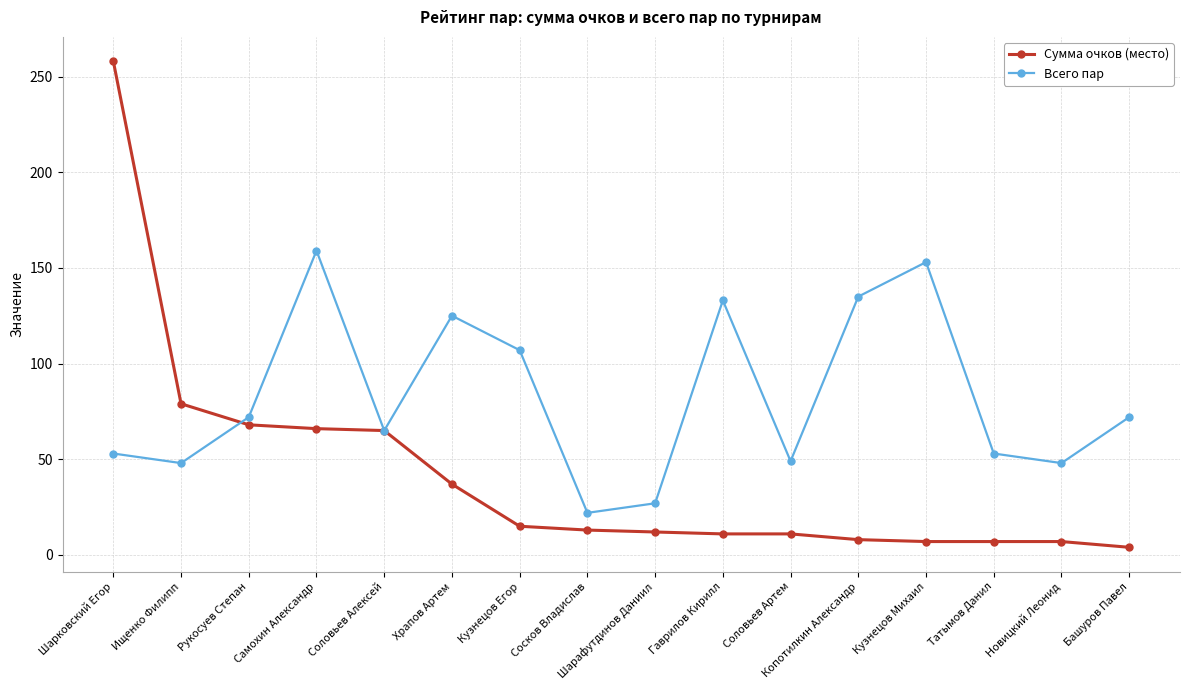

Which series ends up on top after the final intersection of Сумма очков (место) and Всего пар?

Всего пар